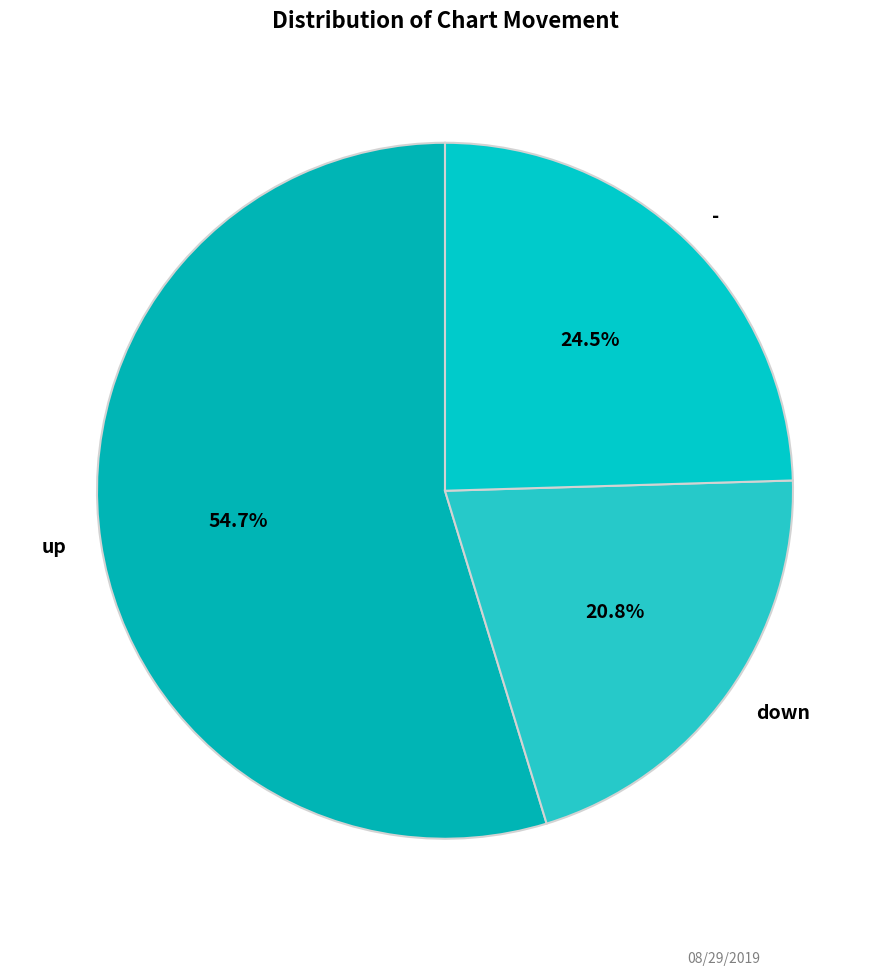

Which category has the biggest portion of the pie?

up